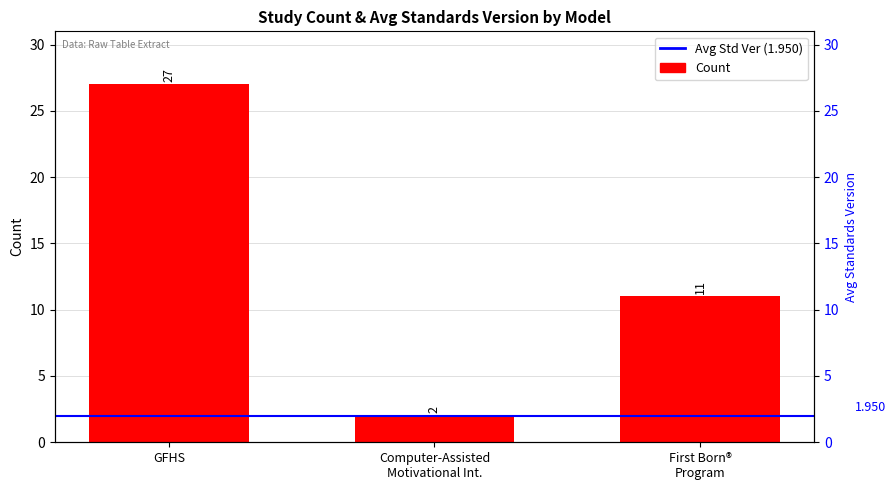

Rank the categories by value from highest to lowest.

GFHS, First Born®
Program, Computer-Assisted
Motivational Int.